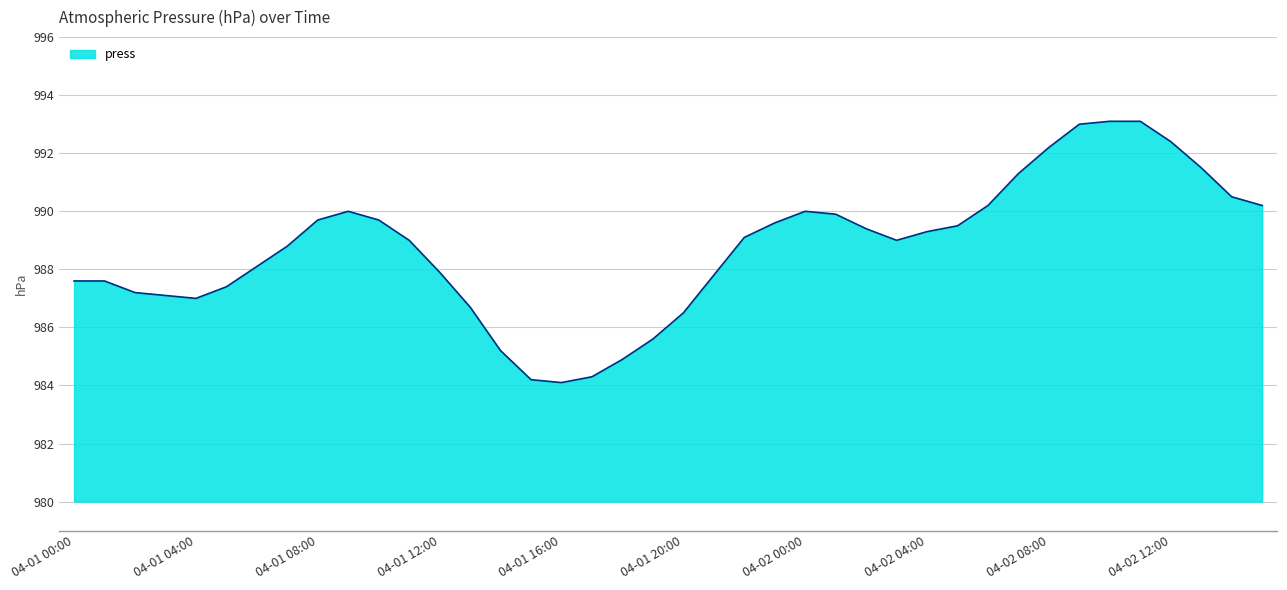

What is the greatest value displayed?

993.1